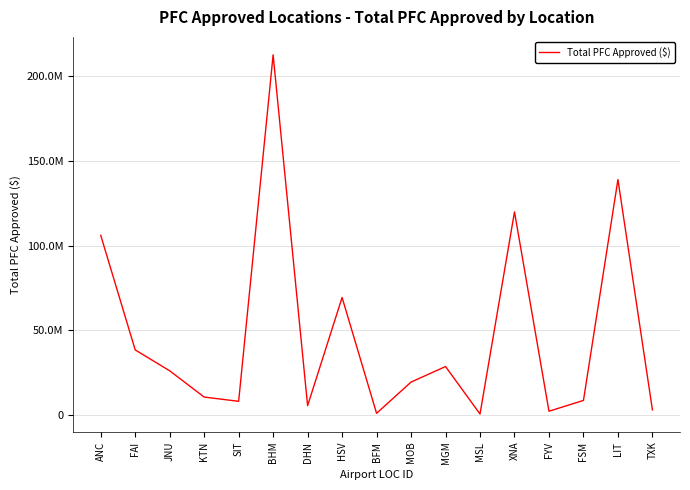

Is this an area chart (filled region under the line)?

No